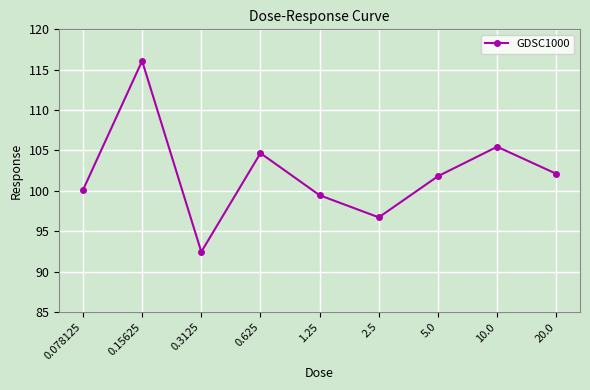

Rank the categories by value from highest to lowest.

0.15625, 10.0, 0.625, 20.0, 5.0, 0.078125, 1.25, 2.5, 0.3125